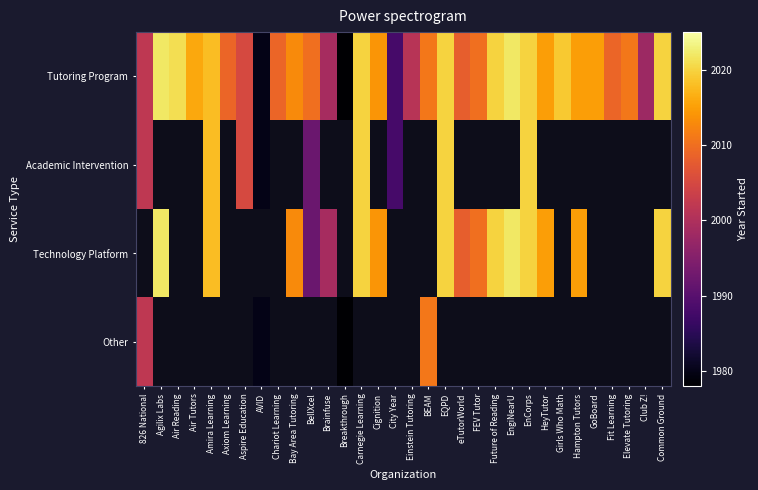

Which category has the highest value across all series?

Agilix Labs